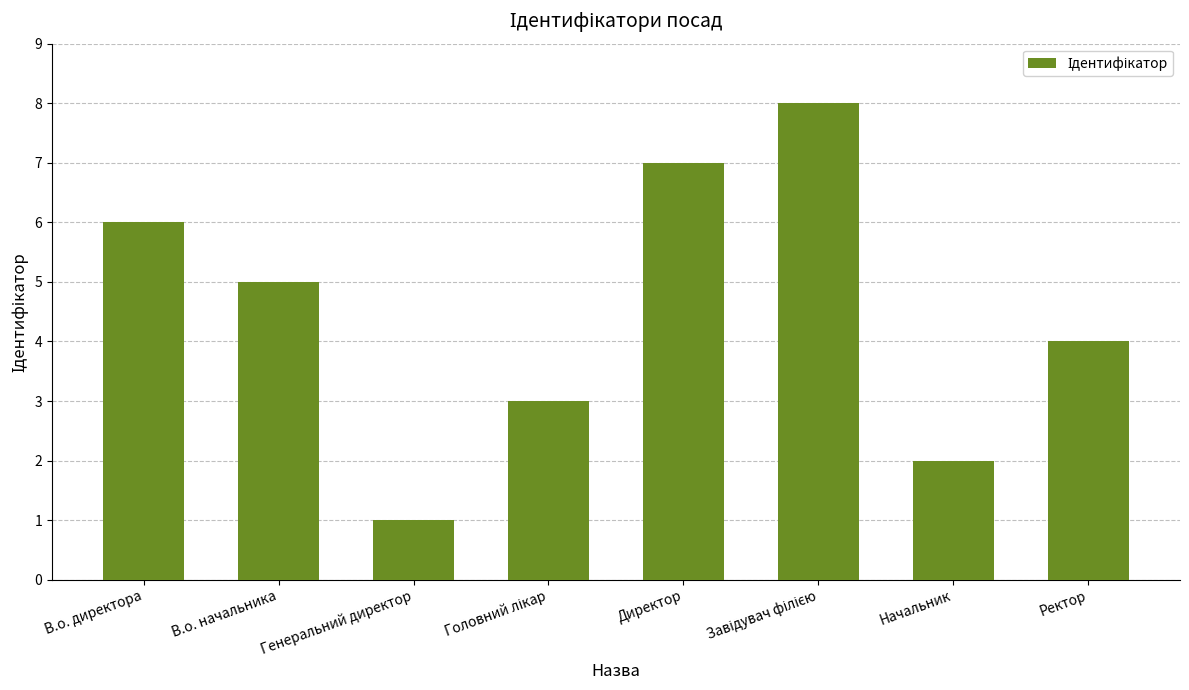

How many distinct data groups are displayed?

1